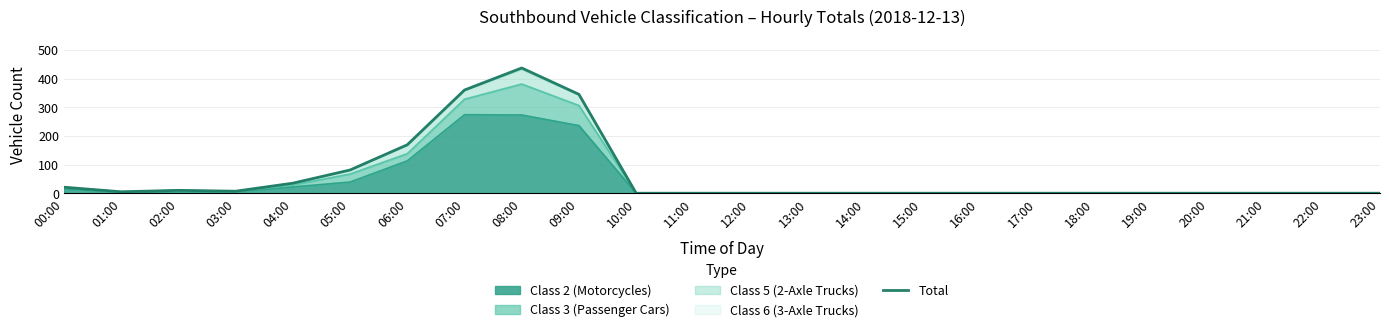

Reading right to left, transcribe all the data shown in this chart.

23:00=0	22:00=0	21:00=0	20:00=0	19:00=0	18:00=0	17:00=0	16:00=0	15:00=0	14:00=0	13:00=0	12:00=0	11:00=0	10:00=0	09:00=345	08:00=437	07:00=360	06:00=169	05:00=81	04:00=35	03:00=7	02:00=10	01:00=5	00:00=21